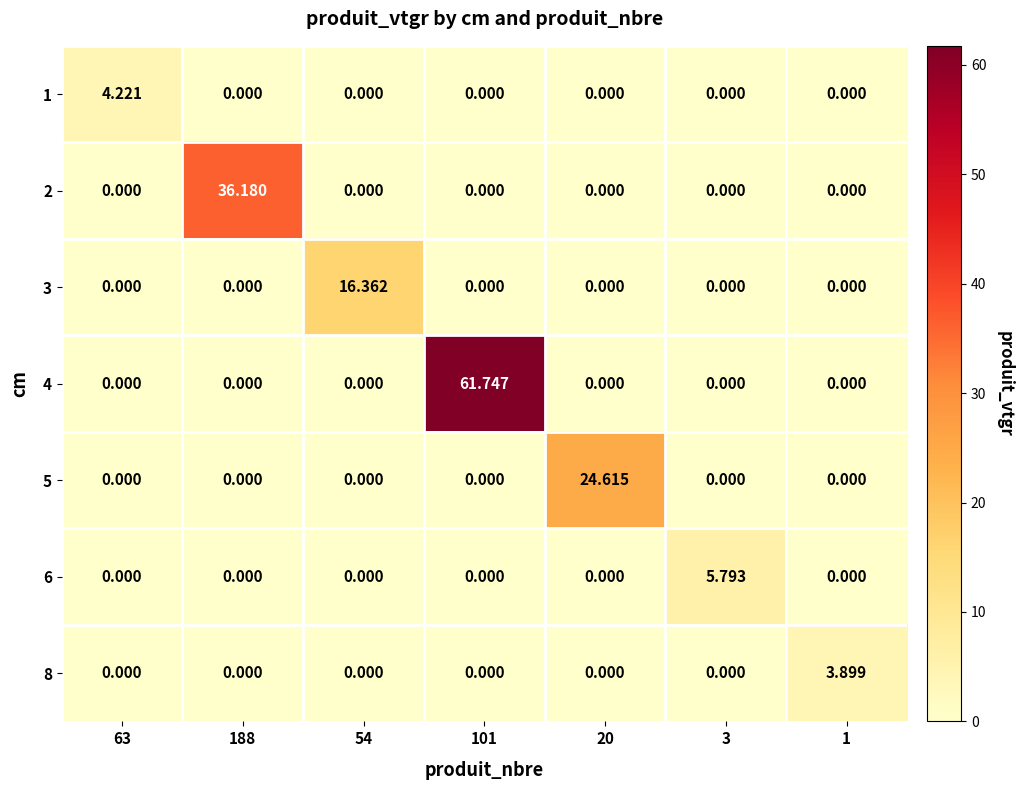

Is the value of 4 at 101 greater than the value of 8 at 101?

Yes